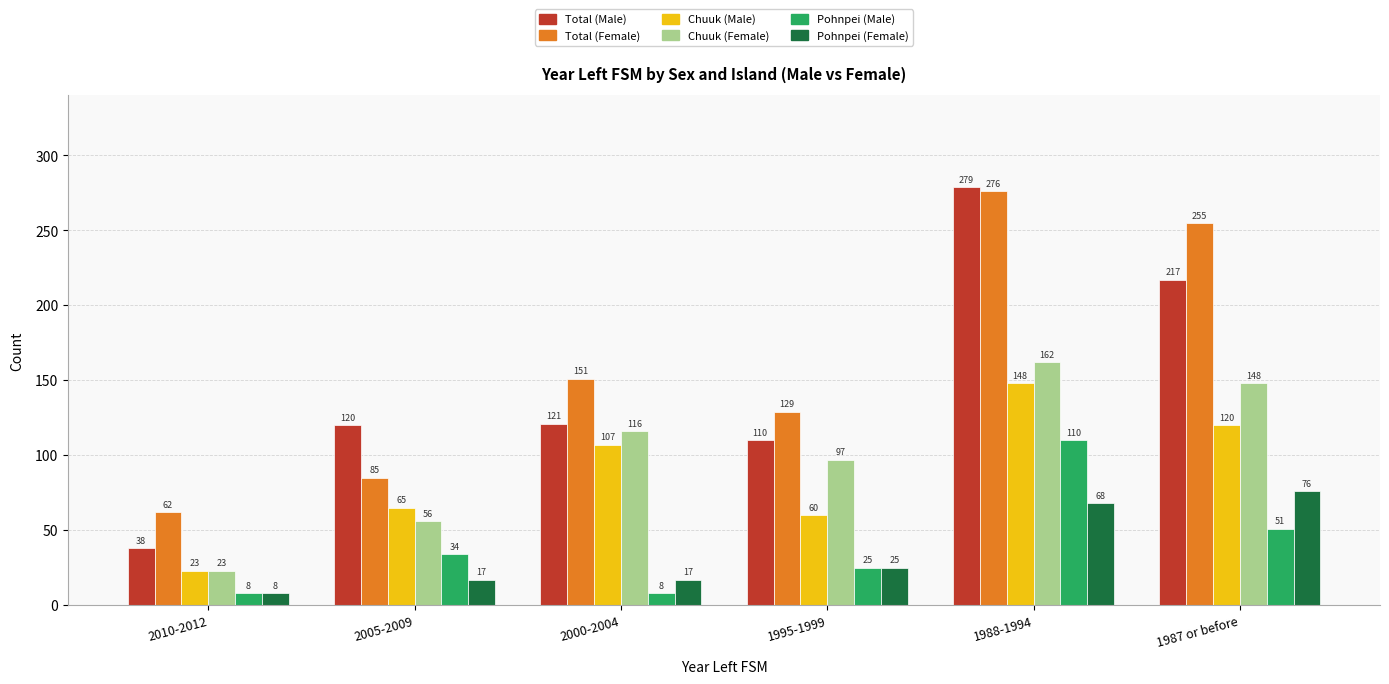

At which category does the chart reach its peak across all series?

1988-1994